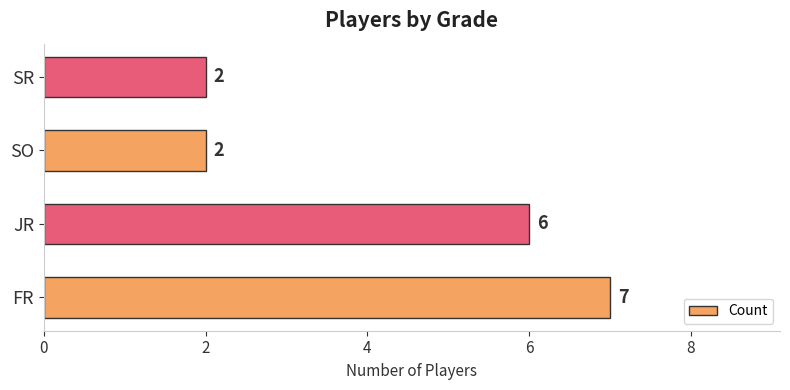

Count the values in the range 2 to 7.

4